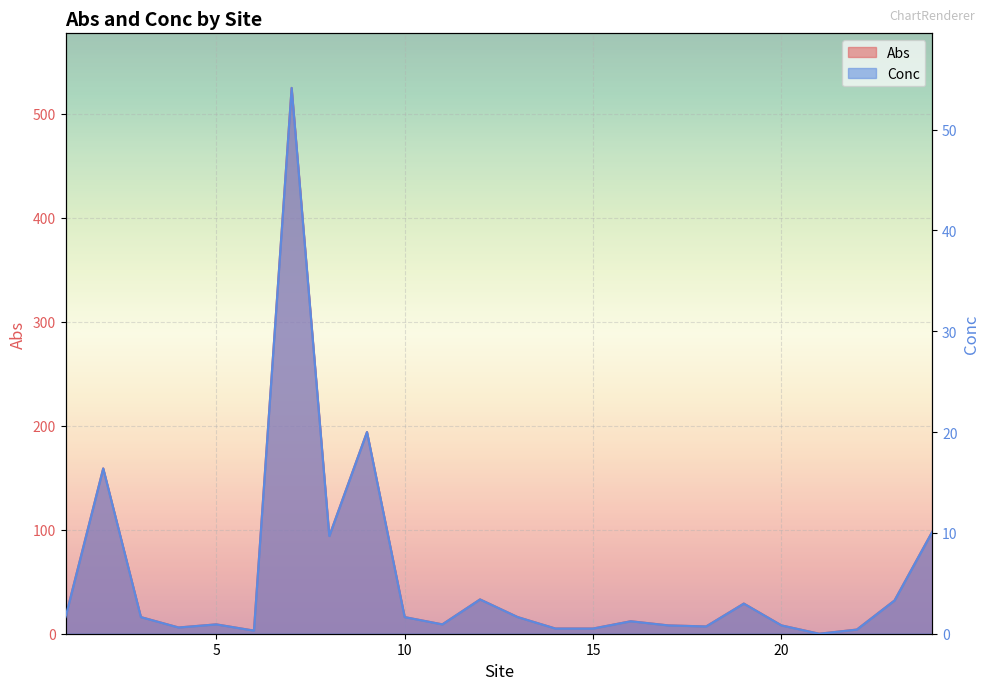

At which category is the sum across all series the highest?

7